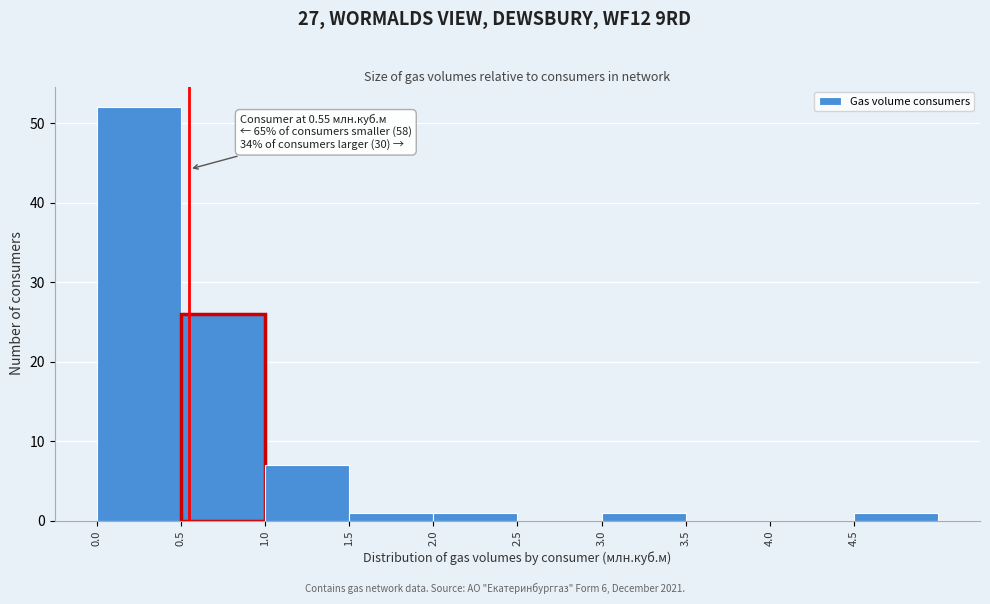

Over which range of the x-axis is the bar tallest?

0.0 to 0.5